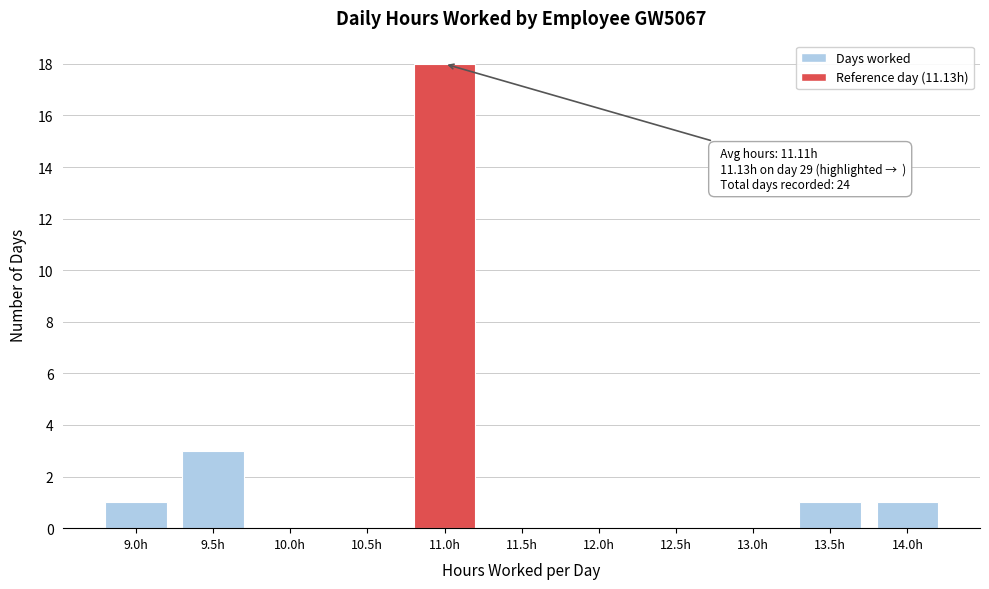

Reading left to right, list all the values displayed in this chart.

9.0h=1	9.5h=3	10.0h=0	10.5h=0	11.0h=18	11.5h=0	12.0h=0	12.5h=0	13.0h=0	13.5h=1	14.0h=1